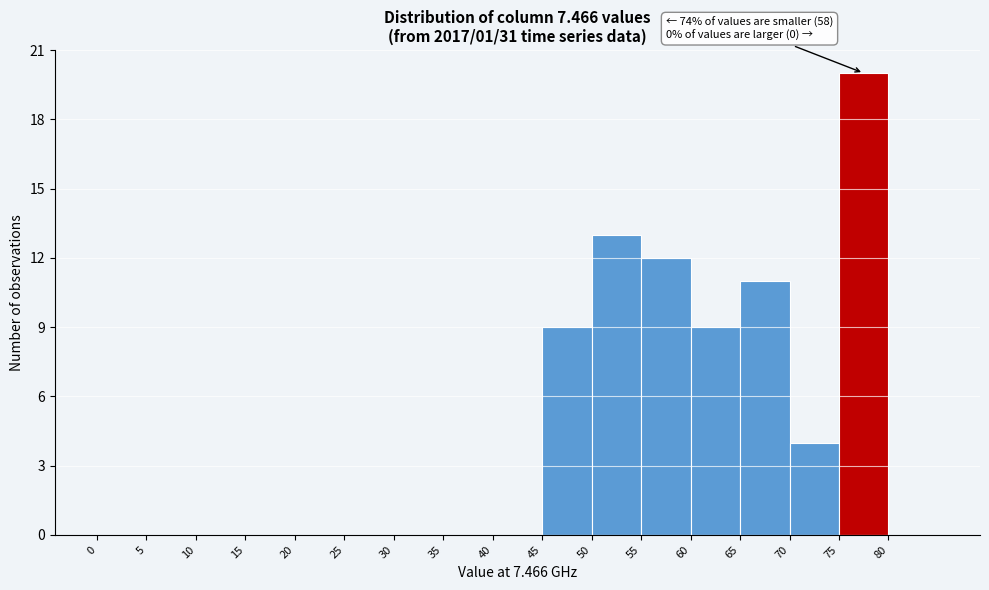

Which range on the x-axis has the tallest bar?

75 to 80